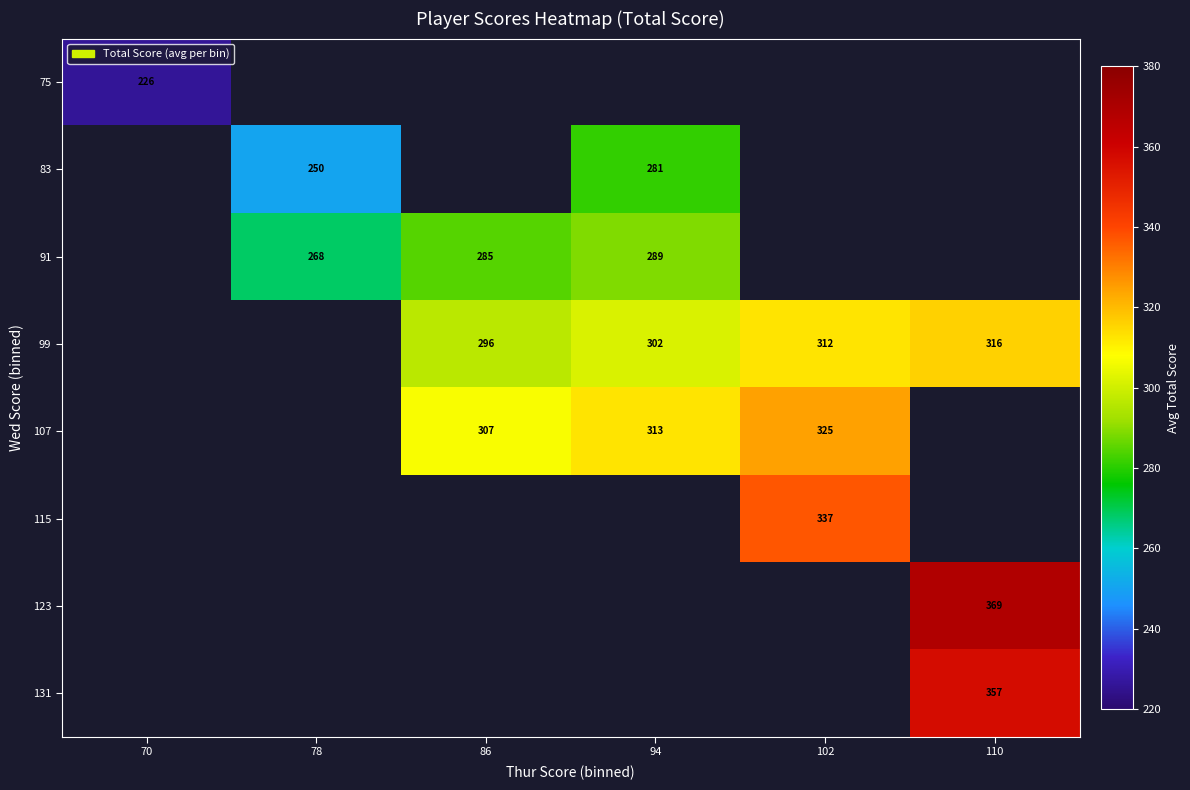

Is it true that 123 equals 369 at 110?

True